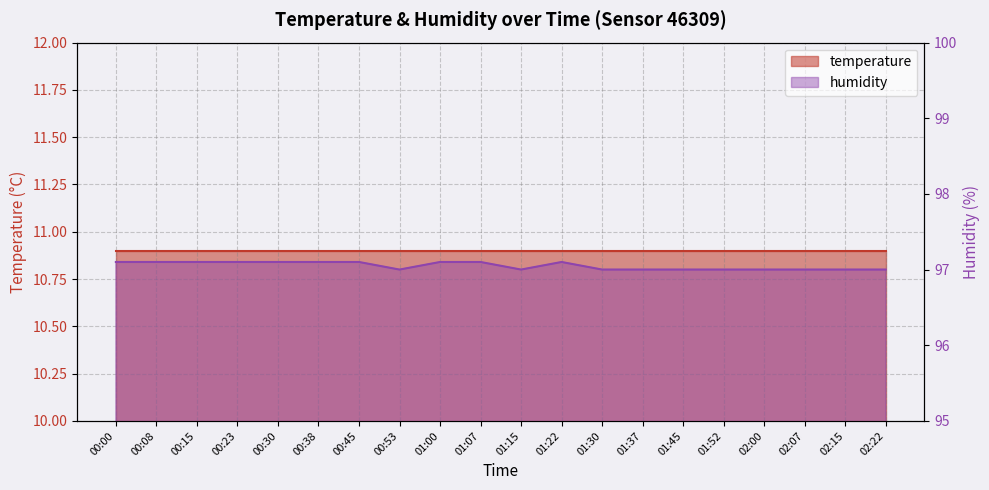

At which label is the value closest to 97?

00:53